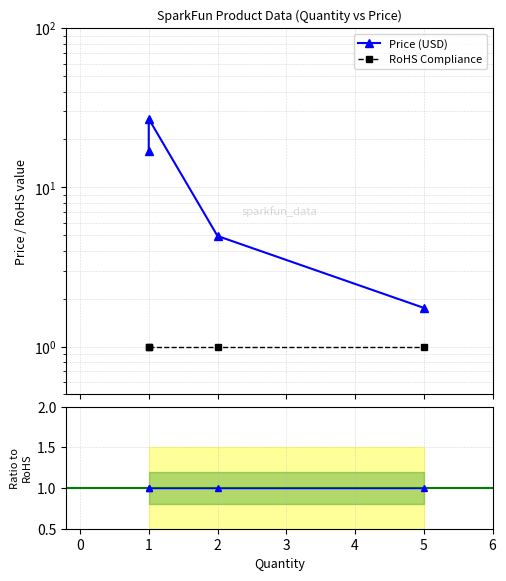

Is the value of Price / RoHS at 5 greater than the value of Price (USD) at 2?

No